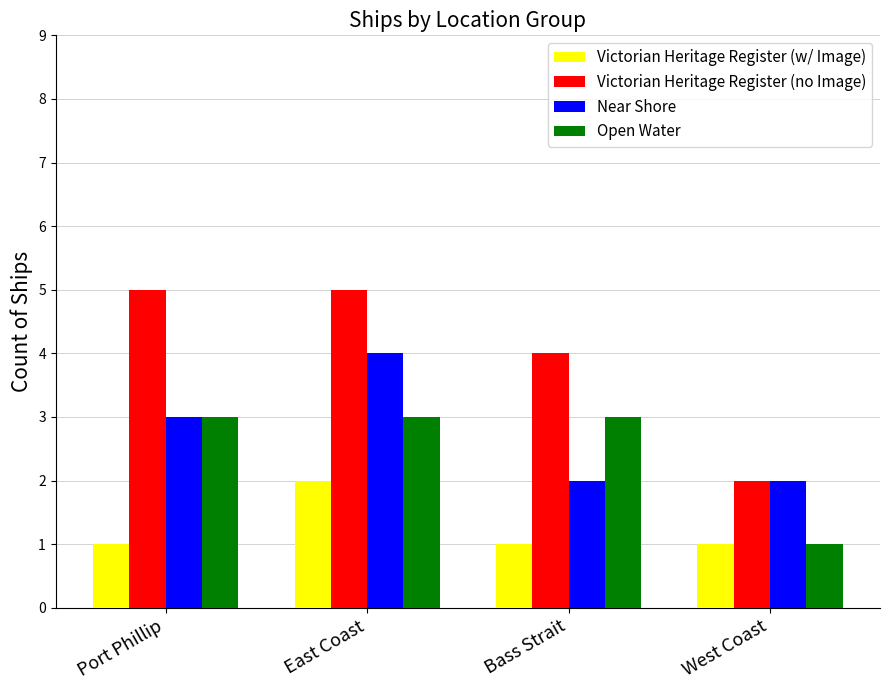

Rank the series by their maximum value, from lowest to highest.

Victorian Heritage Register (w/ Image), Open Water, Near Shore, Victorian Heritage Register (no Image)